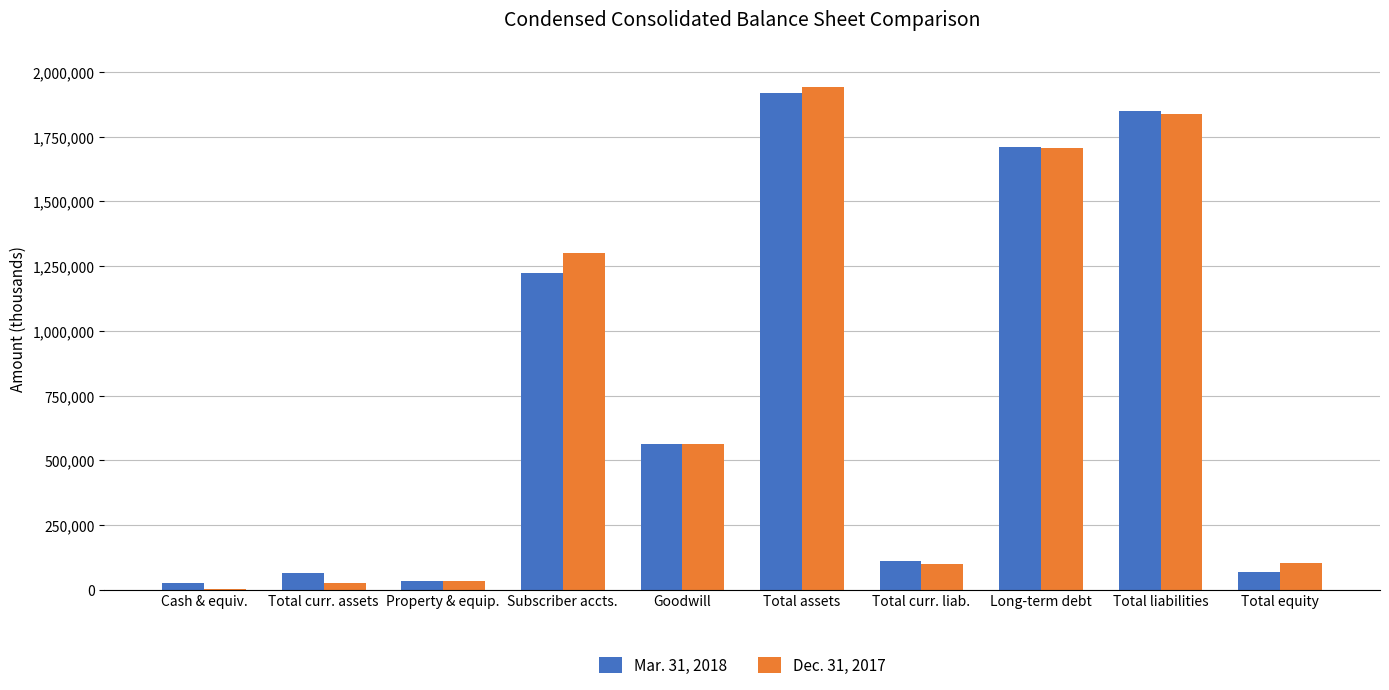

At which label does Mar. 31, 2018 first exceed 563549?

Subscriber accts.